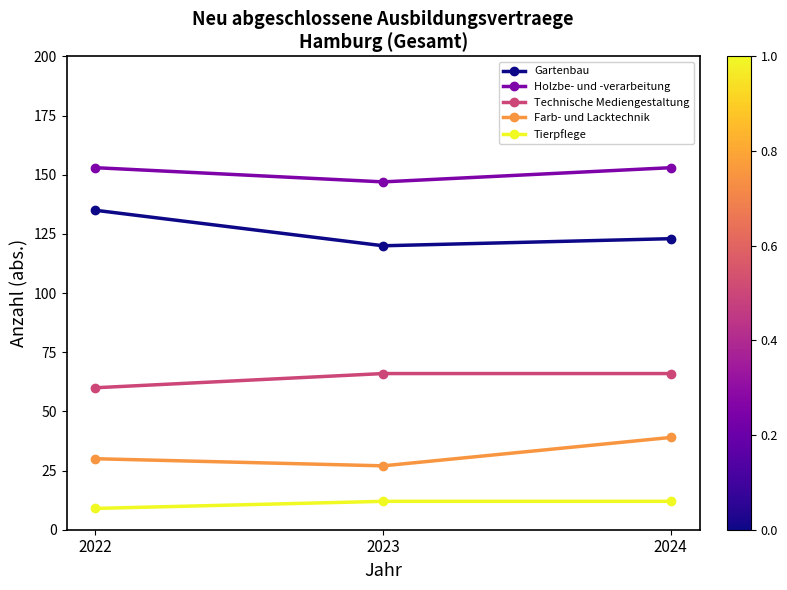

Is it true that Gartenbau equals 178 at 2024?

False